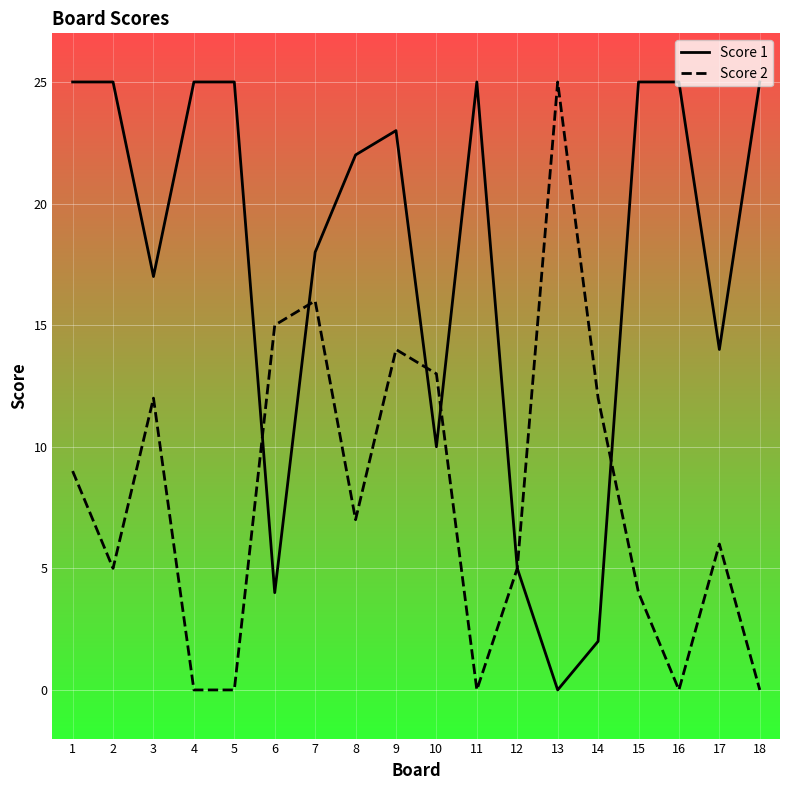

What is the average value of the Score 2 series?

8